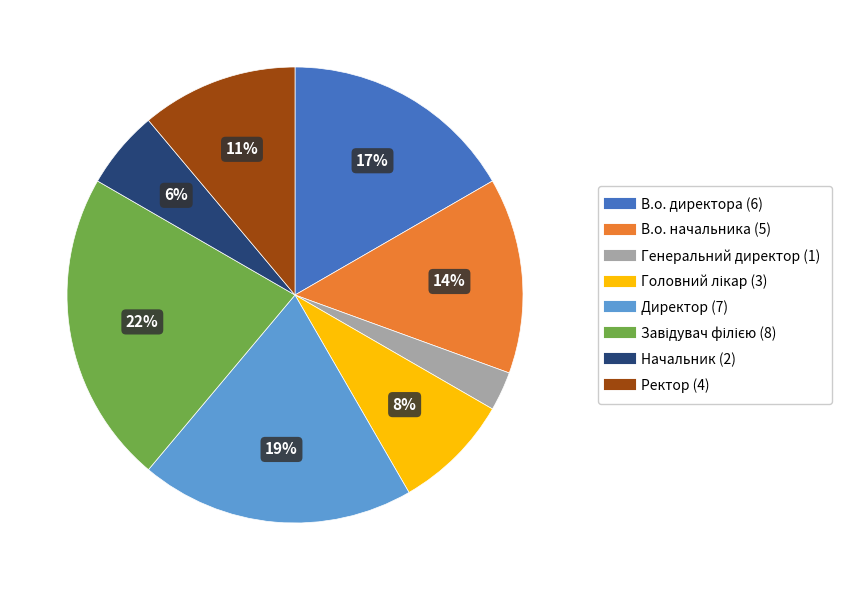

Count the number of slices in the pie.

8